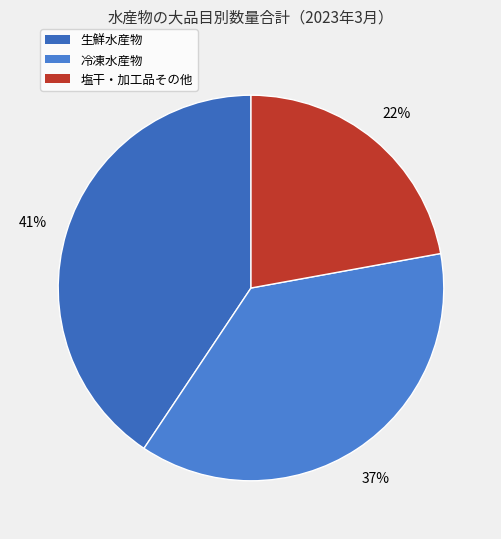

Count the number of slices in the pie.

3